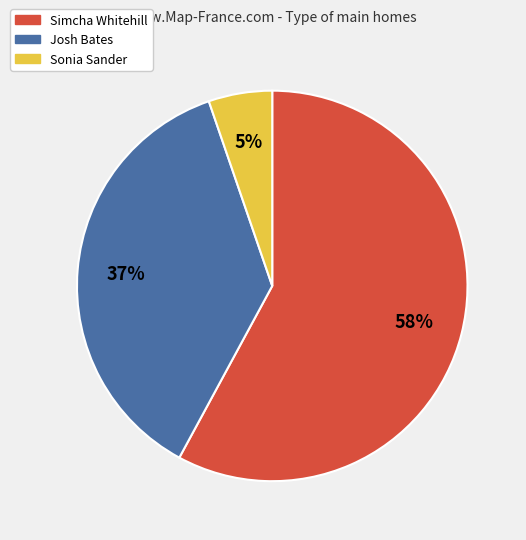

Is it true that Josh Bates is 26% of the pie?

False